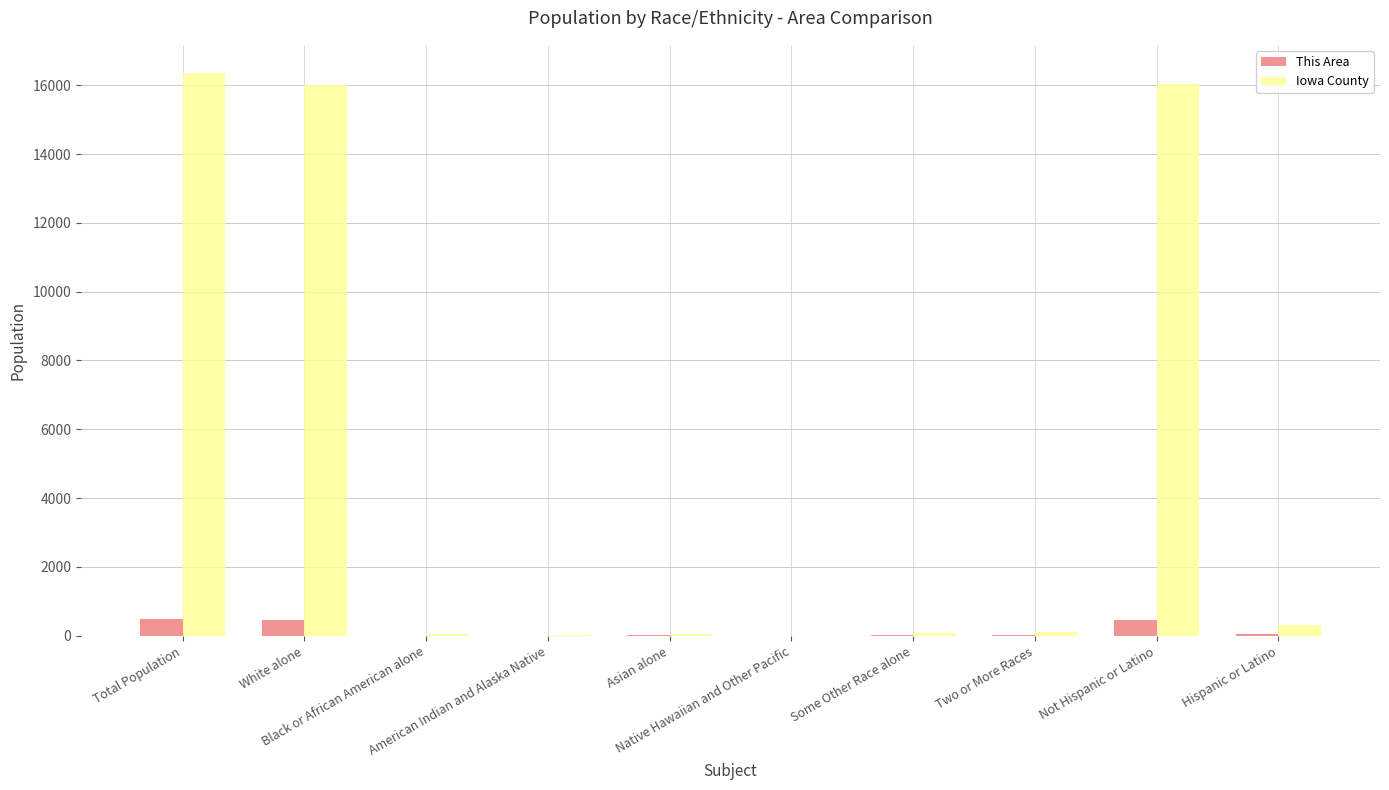

Which series has the largest total across all categories?

Iowa County